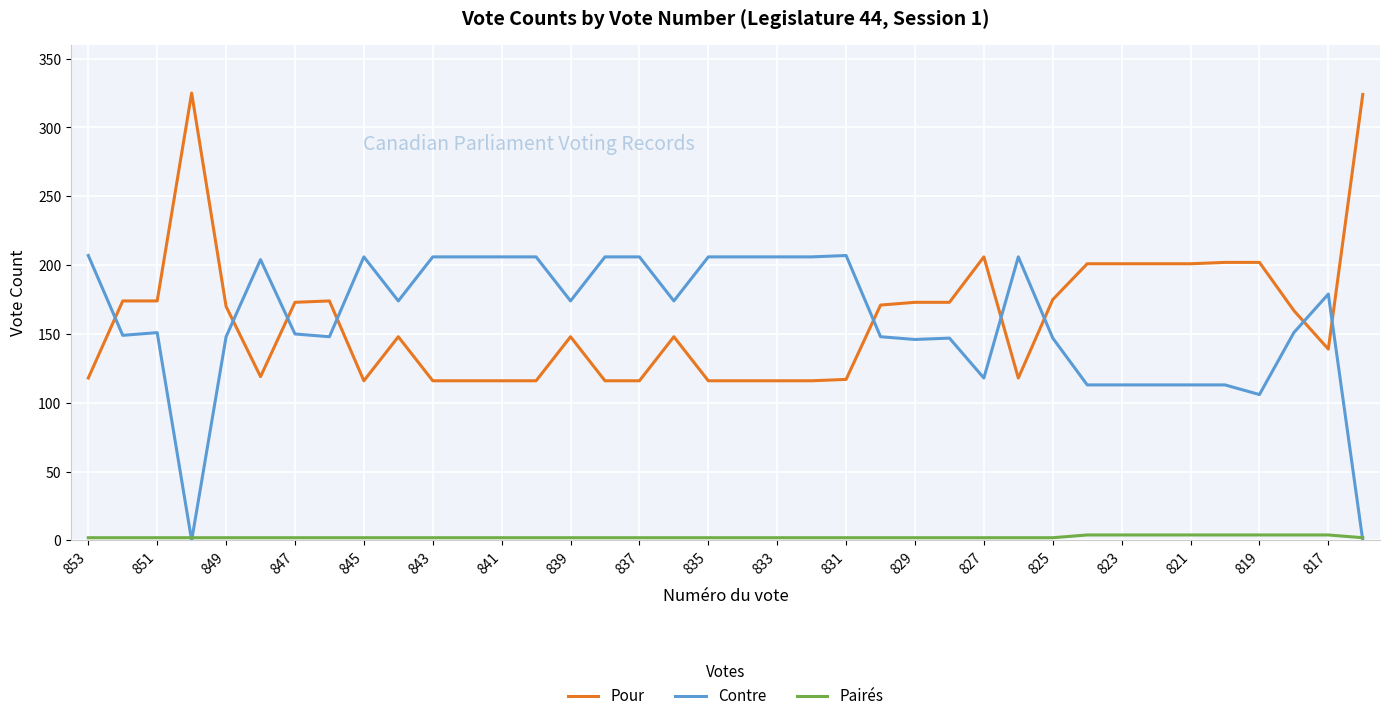

List the series in order of their peak value, lowest first.

Pairés, Contre, Pour